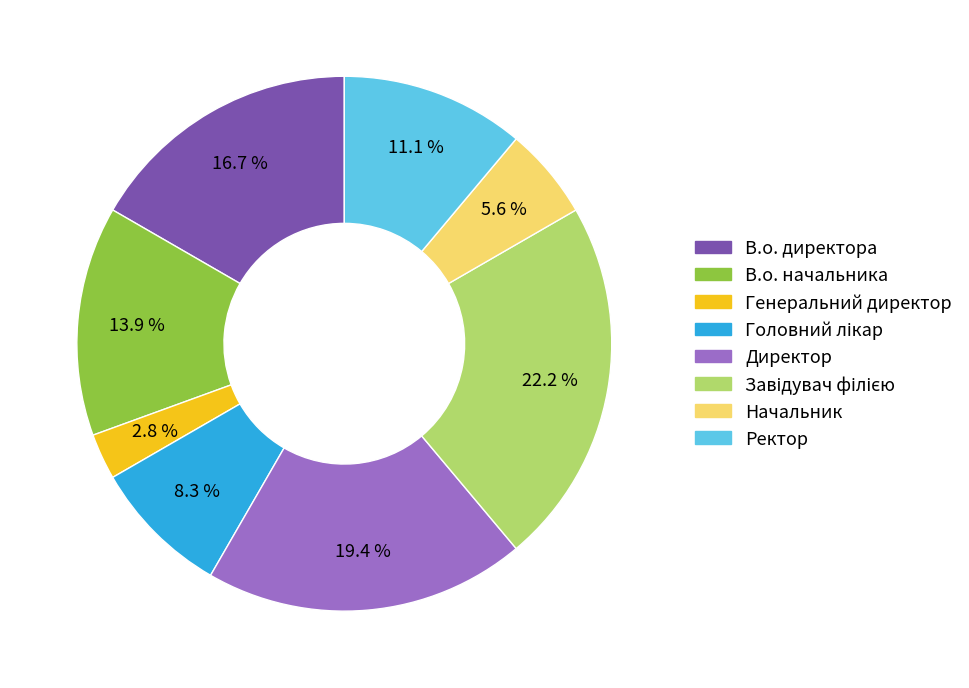

How many segments does this pie chart have?

8